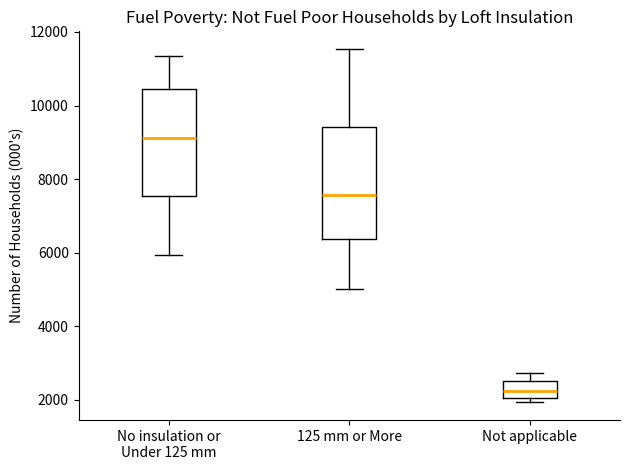

Which box has the lowest median line?

Not applicable